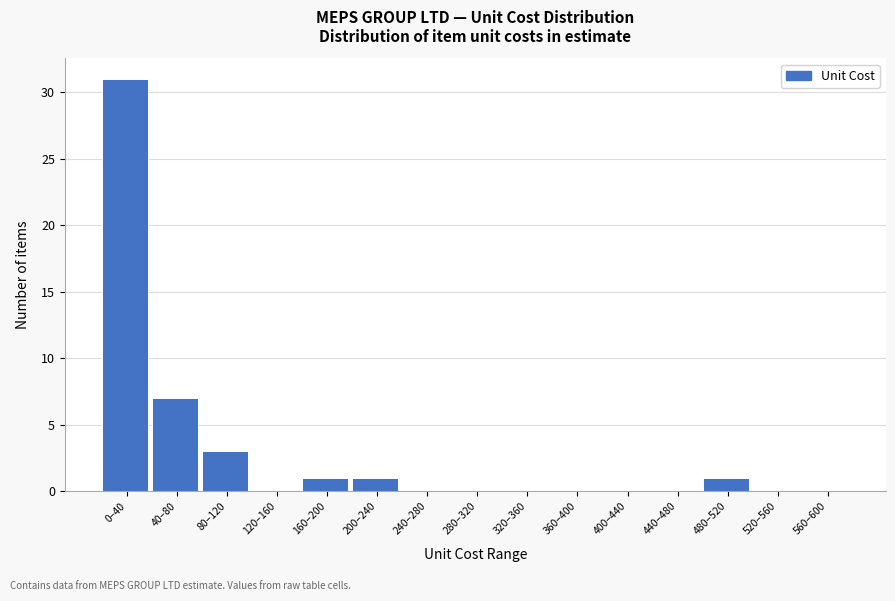

Reading left to right, list all the values displayed in this chart.

0–40=31	40–80=7	80–120=3	120–160=0	160–200=1	200–240=1	240–280=0	280–320=0	320–360=0	360–400=0	400–440=0	440–480=0	480–520=1	520–560=0	560–600=0